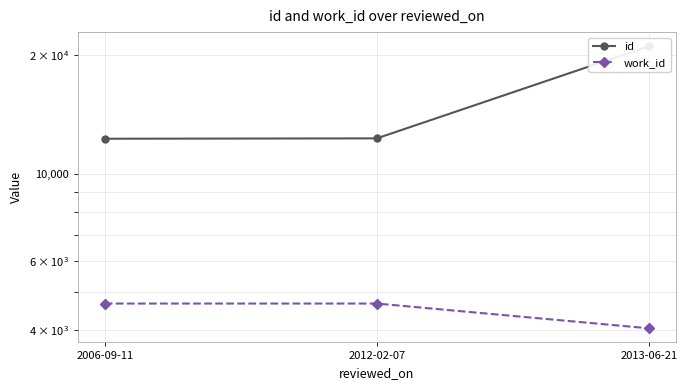

List the labels in order of work_id value, largest first.

2006-09-11, 2012-02-07, 2013-06-21